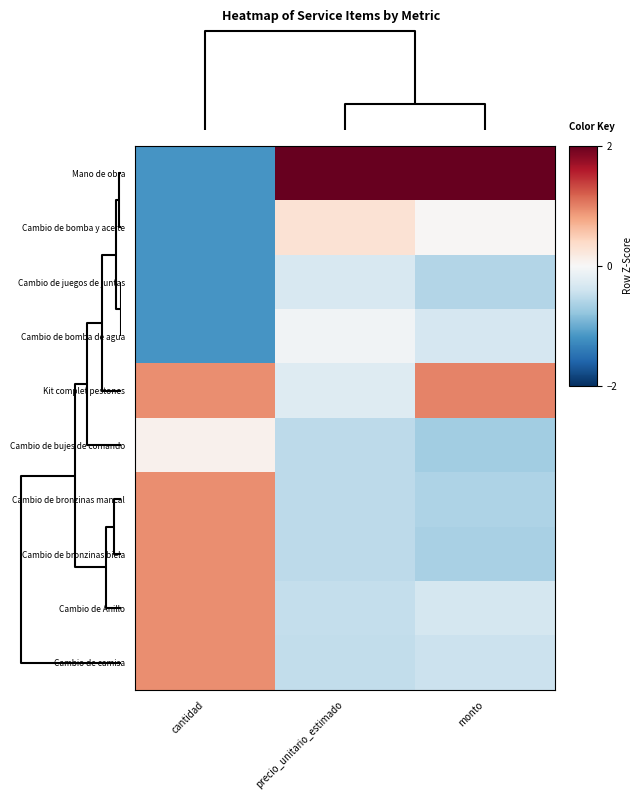

At how many categories does at least one series exceed 0?

3